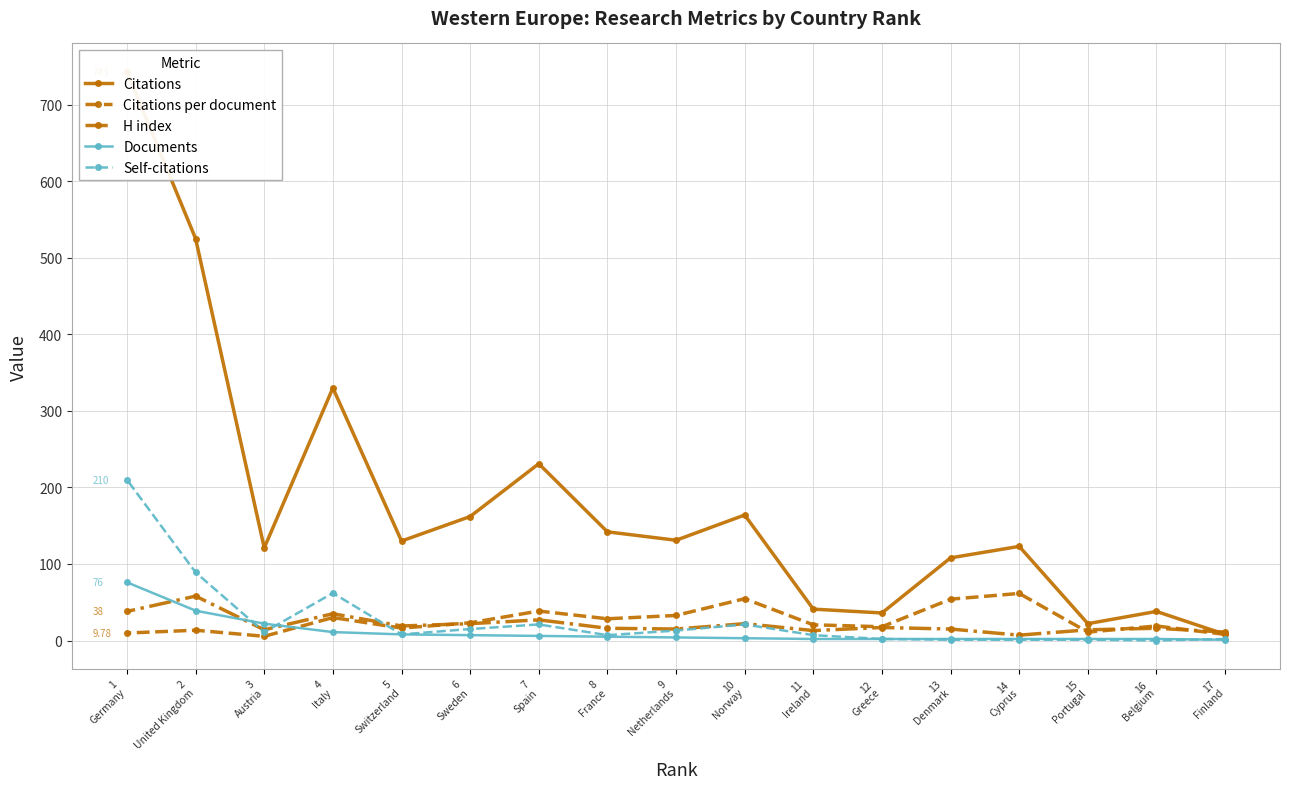

Rank the series by their maximum value, from highest to lowest.

Citations, Self-citations, Documents, Citations per document, H index